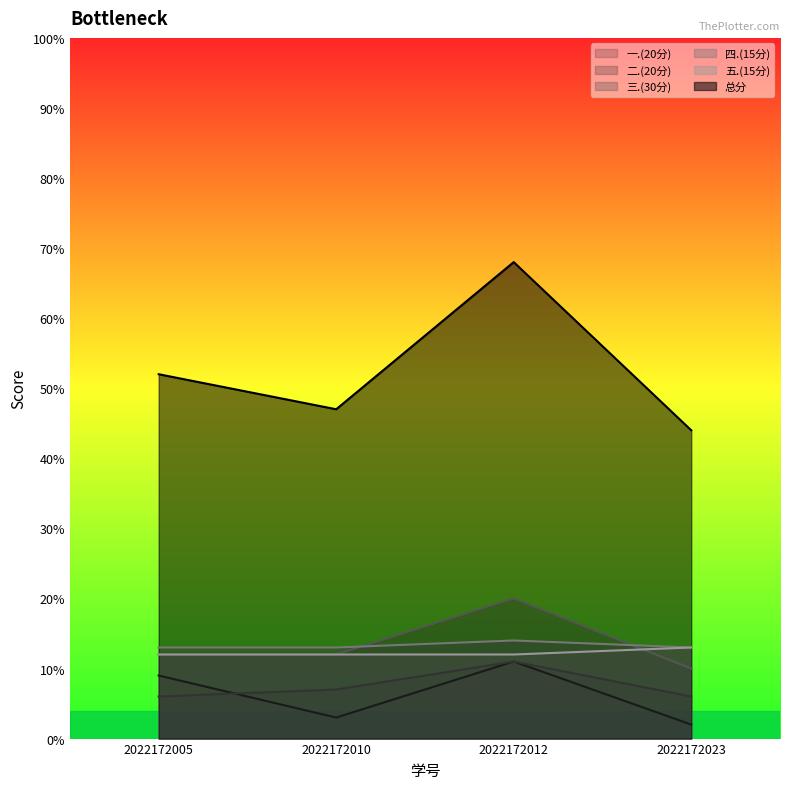

What is the highest value of the 总分 series?

68